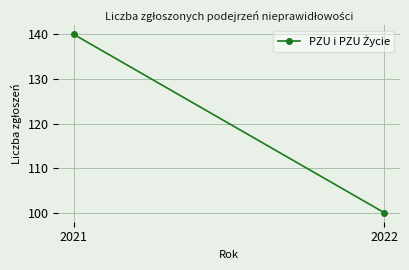

Between 2021 and 2022, which is larger?

2021